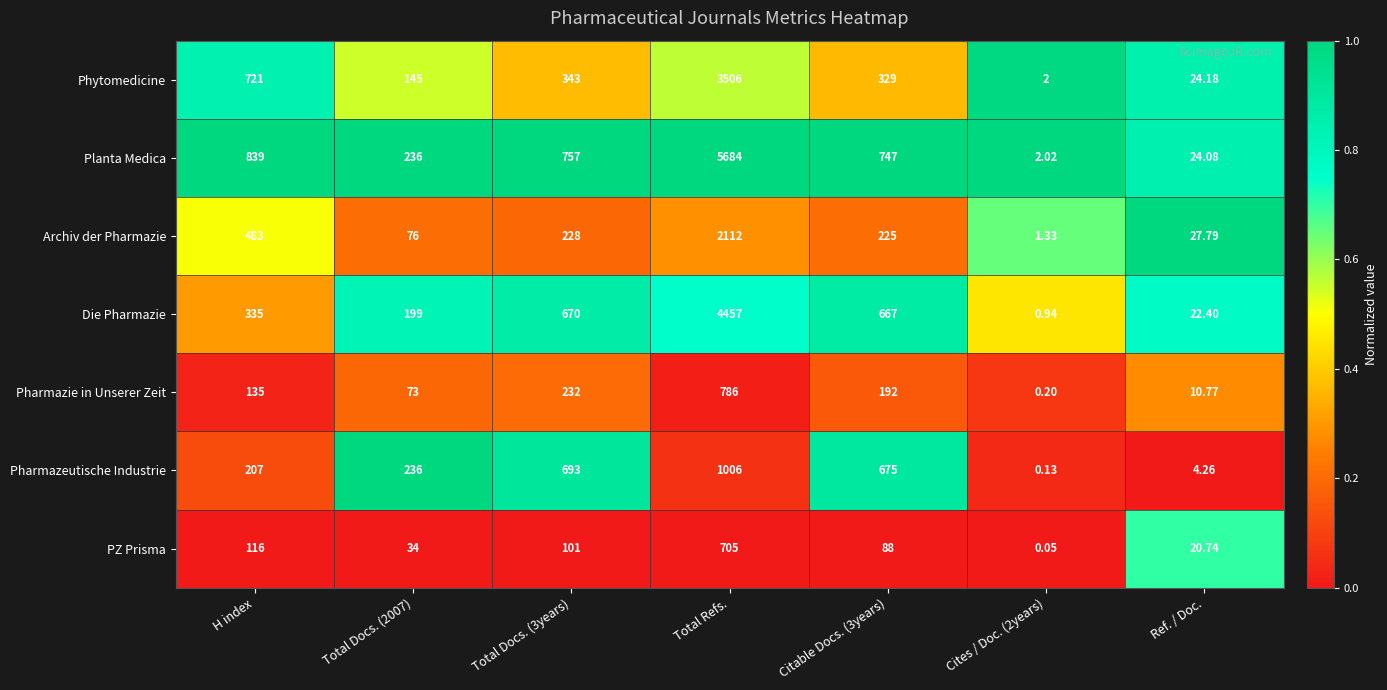

At which label does Planta Medica first exceed 747?

H index